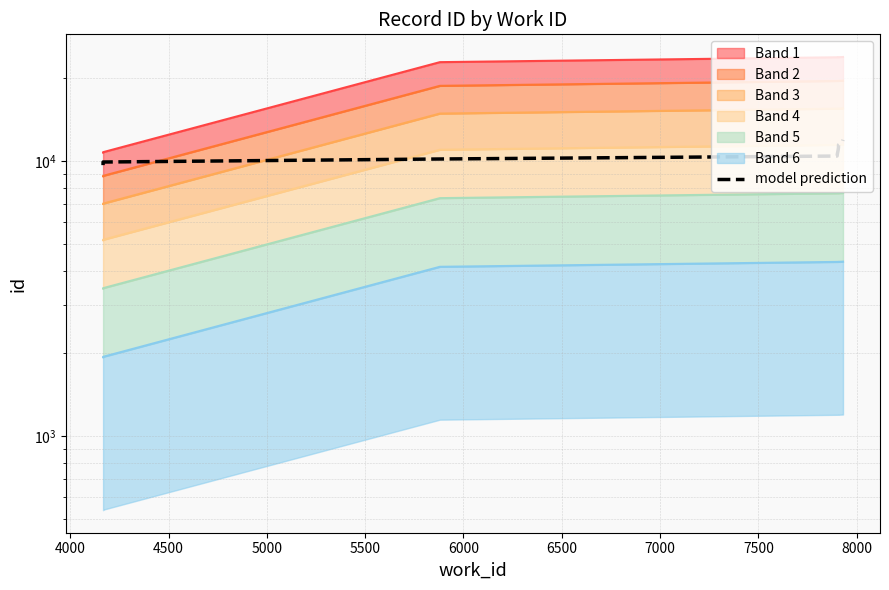

What is the value of the 4th point from the left?

10438.6